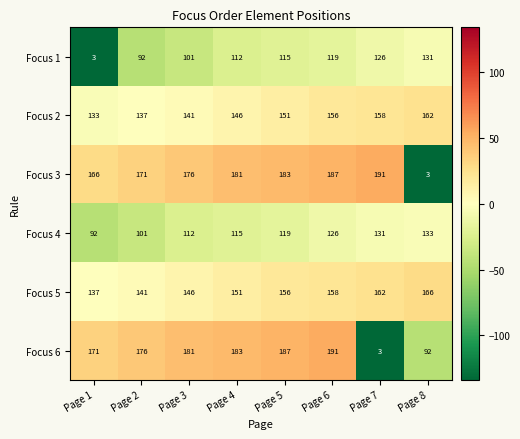

How many series are shown in this chart?

6